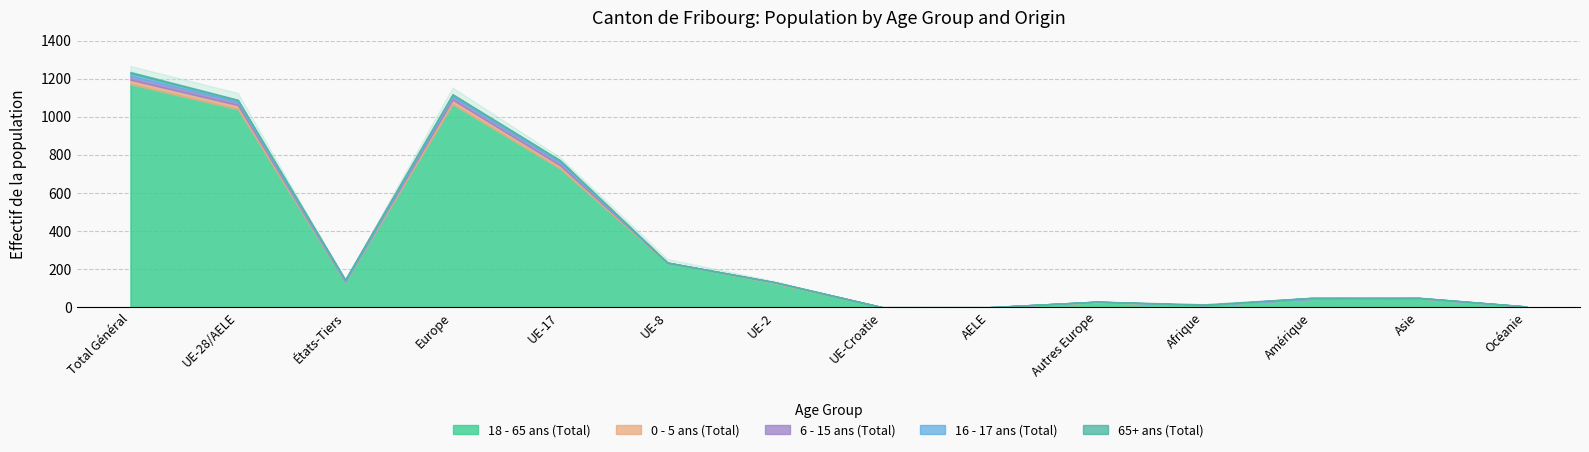

How many interior local valleys does the 6 - 15 ans (Total) series have?

2